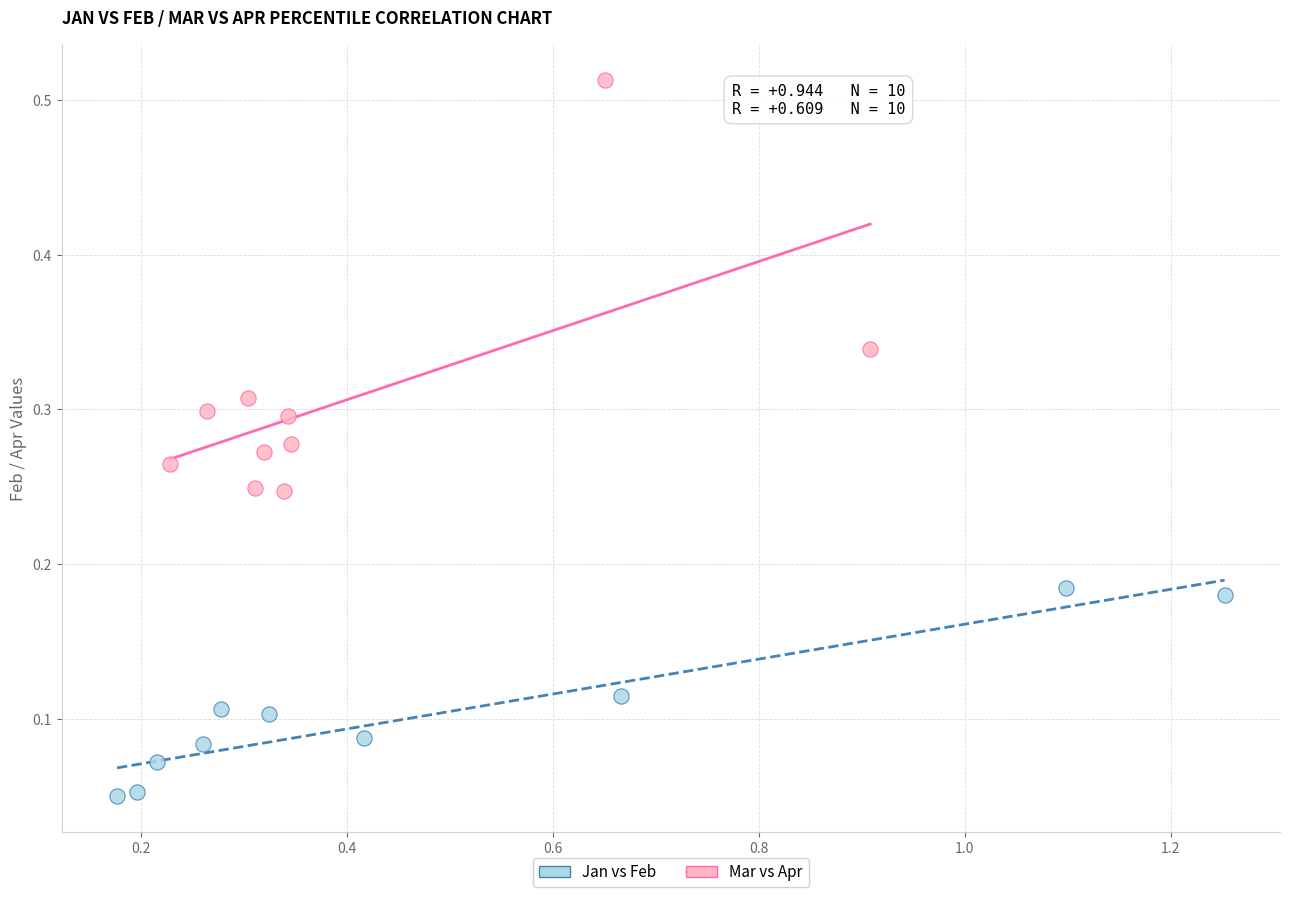

Which series contains the highest Y value?

Mar vs Apr